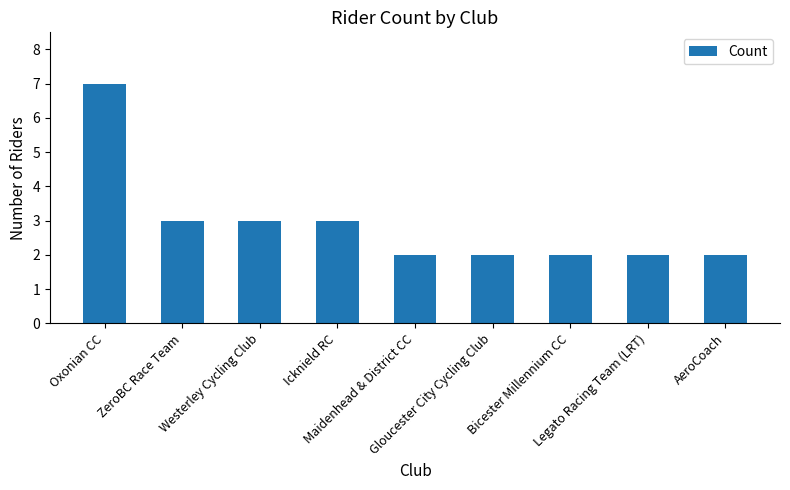

How many values are between 2 and 3?

8